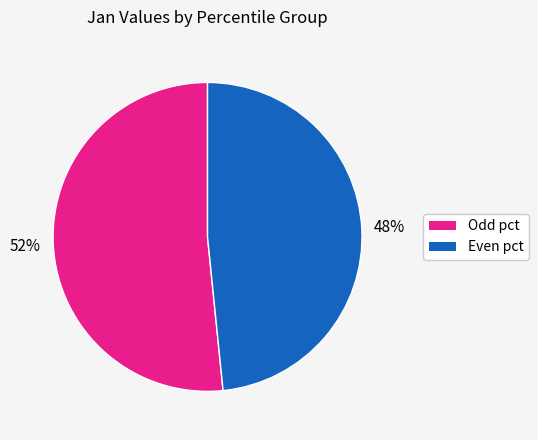

To the nearest percent, what is the average slice percentage?

50%